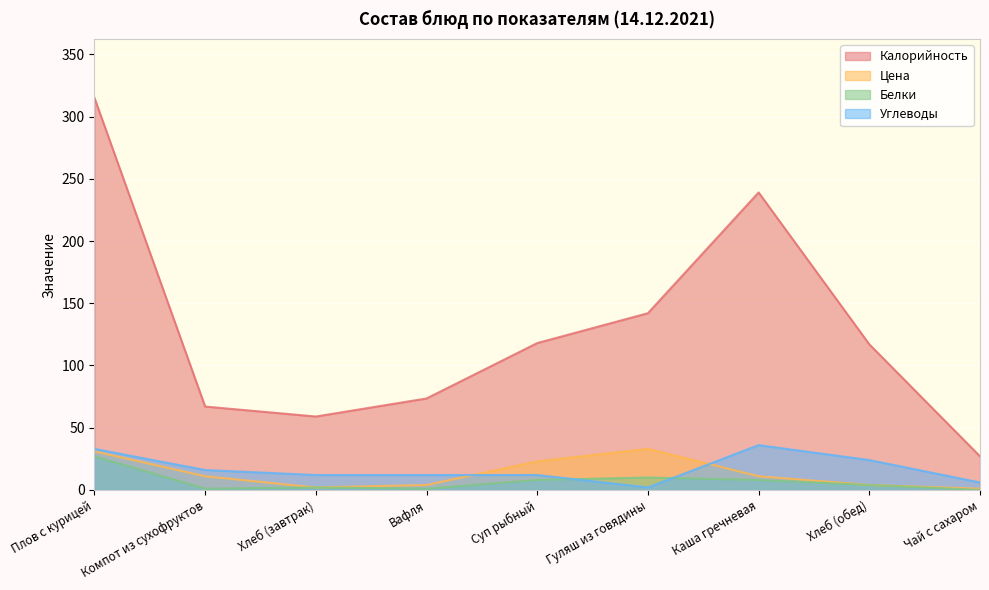

What is the value of the Цена point at the 8th from the left?

4.0